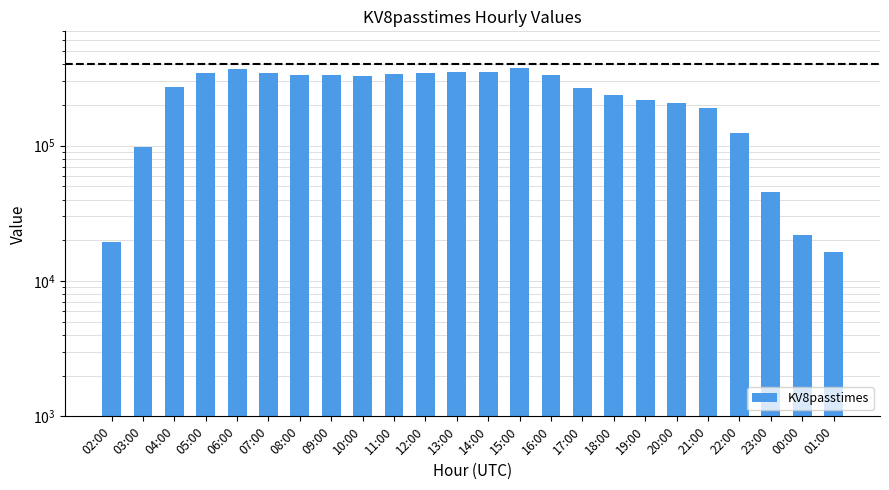

True or false: the data shows 190464 at 21:00.

True